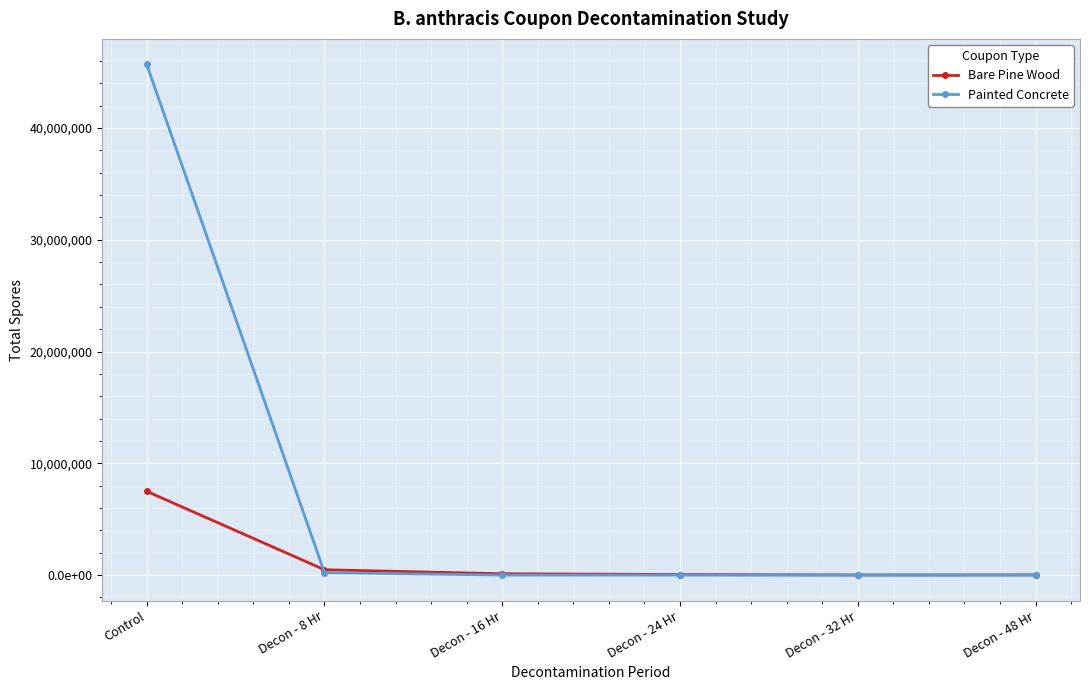

True or false: Painted Concrete has more than 2 interior local peaks.

False